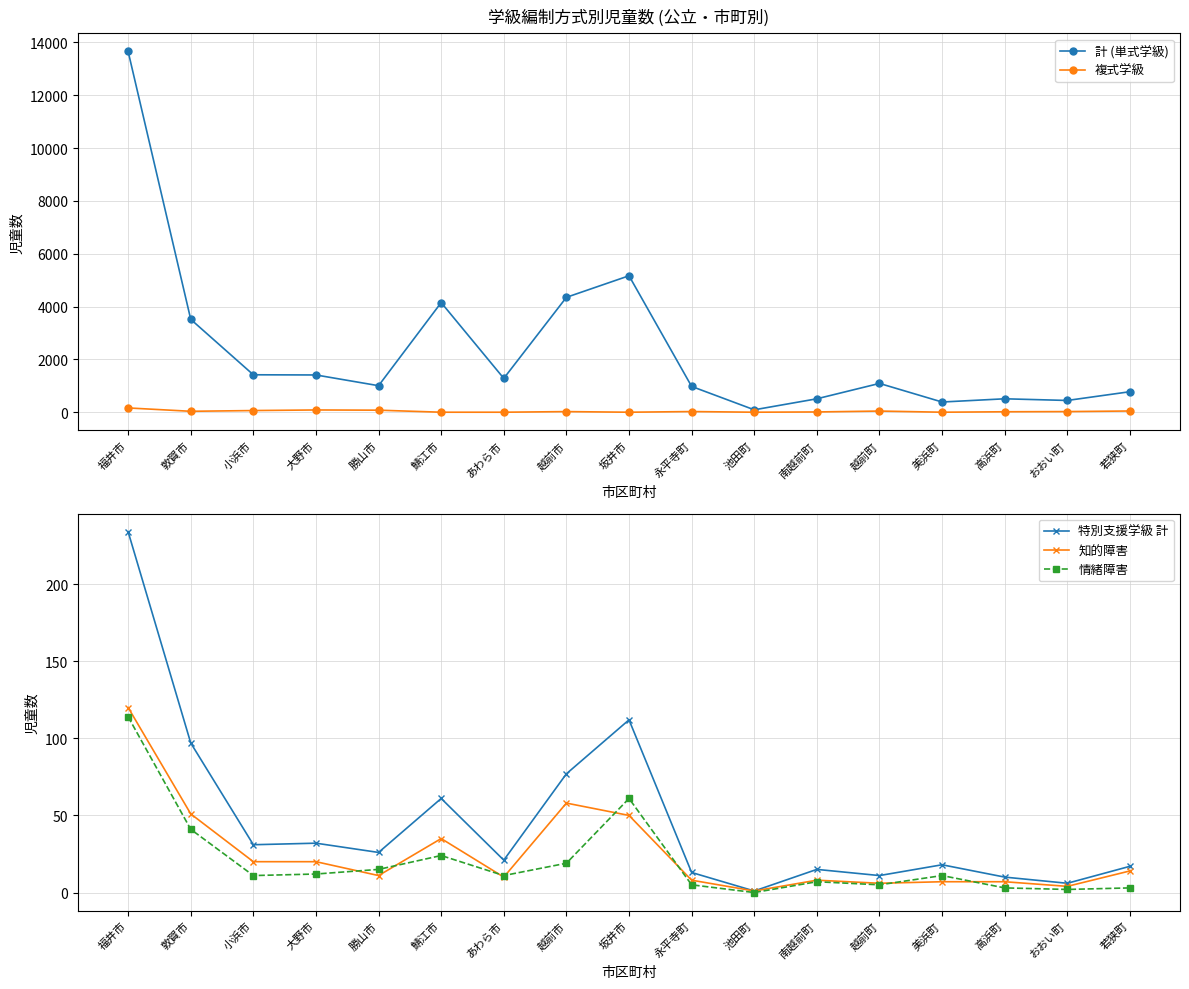

How many series are shown in this chart?

5